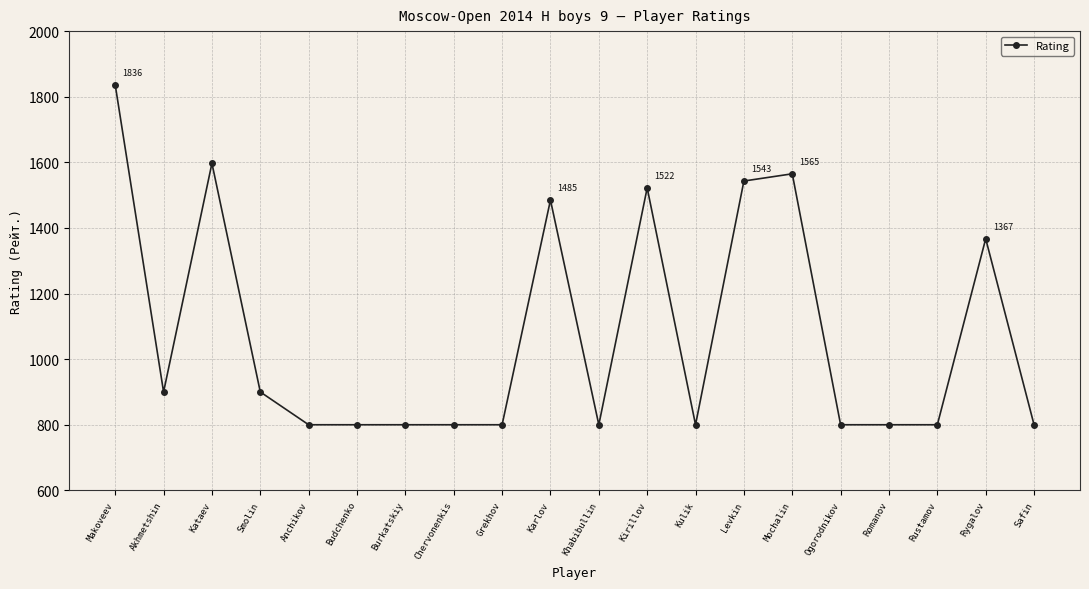

What is the value of the 17th point from the left?

800